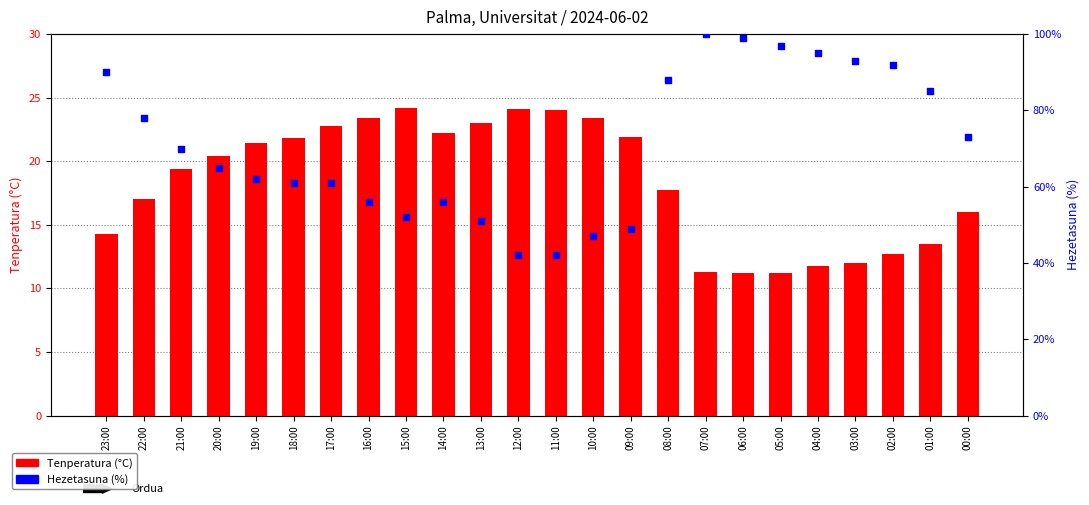

At which category is the sum across all series the highest?

07:00